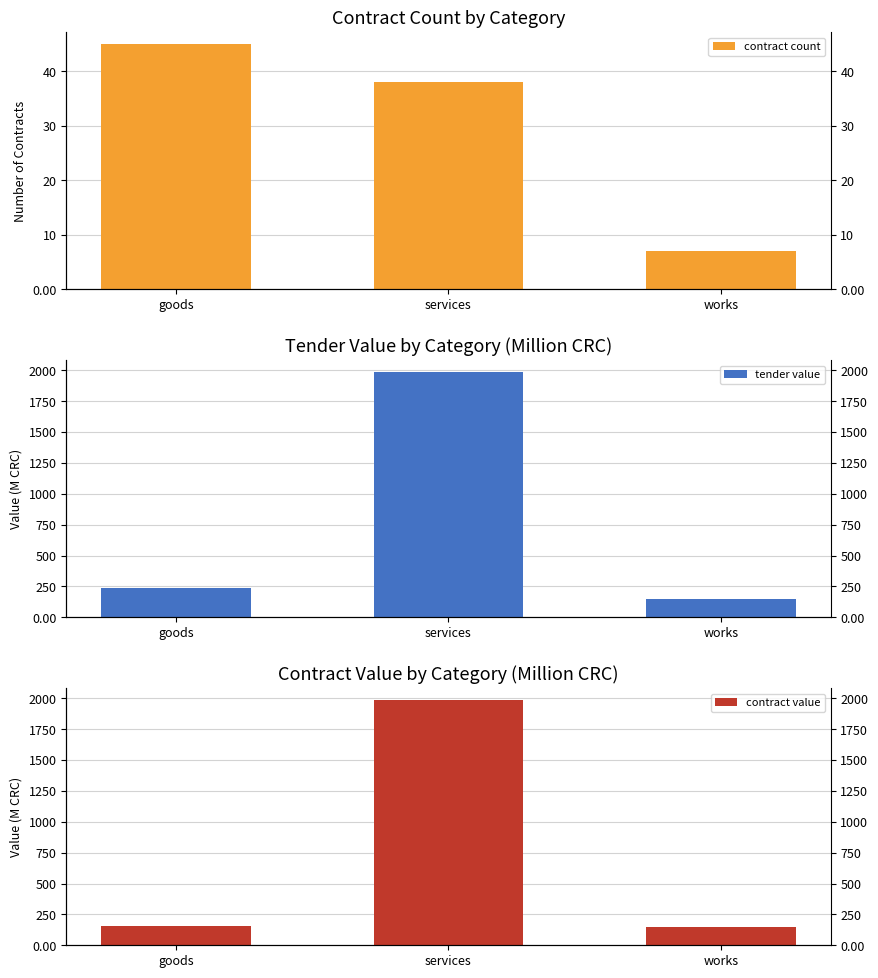

Reading left to right, what are all the values shown in this chart?

contract count: goods=45.0	services=38.0	works=7.0
tender value: goods=235.8	services=1984.1	works=150.0
contract value: goods=153.4	services=1984.1	works=150.0